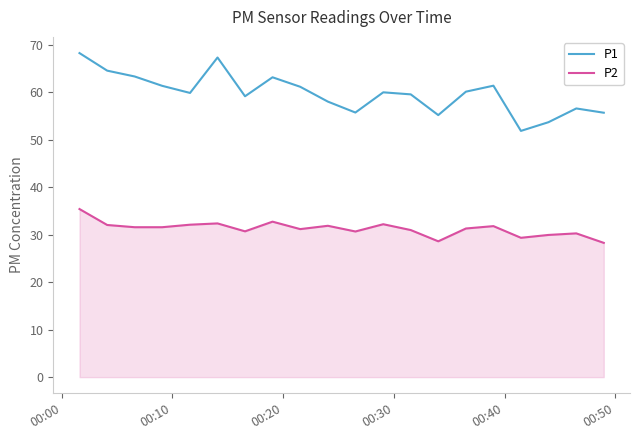

What is the lowest value of the P2 series?

28.3